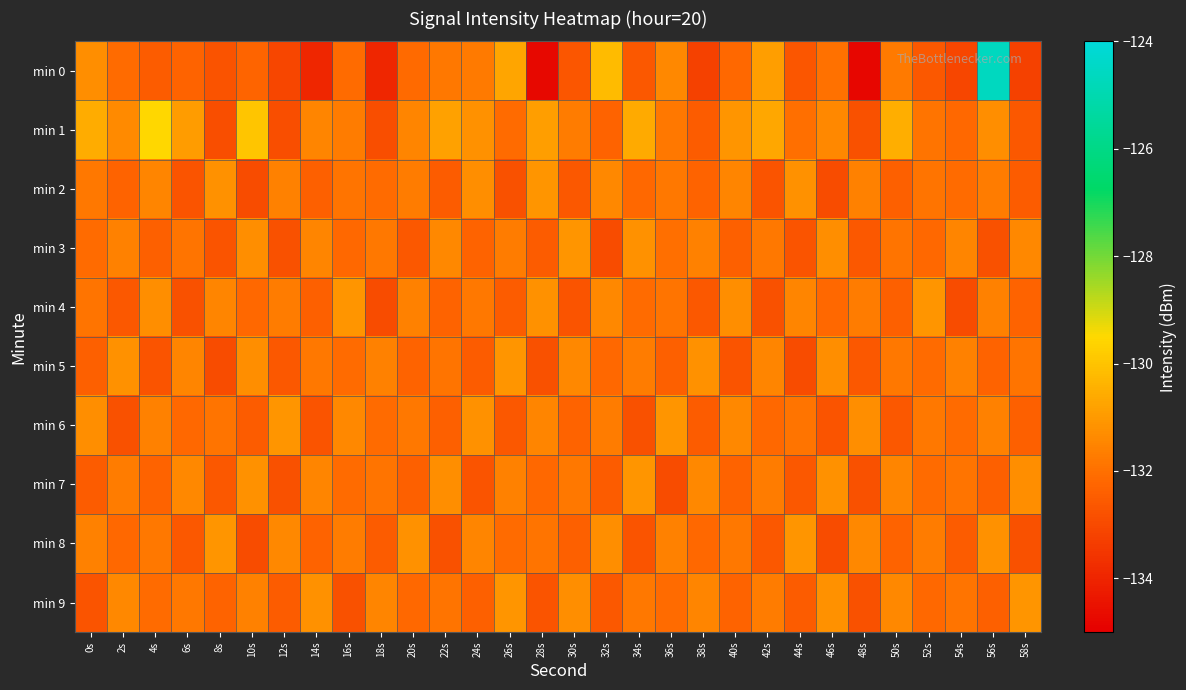

What is the maximum value shown in the chart?

-124.6